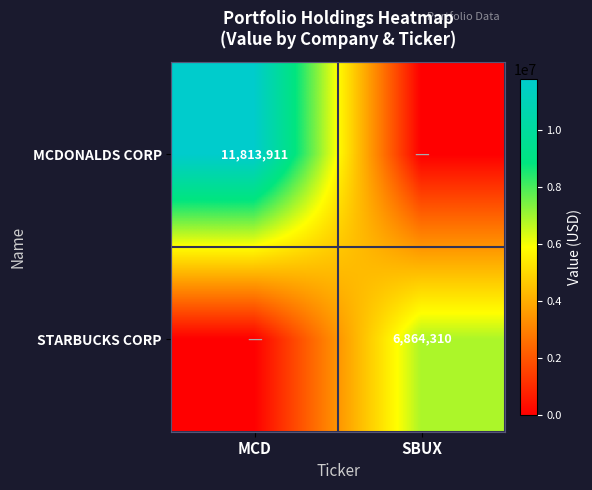

How many categories are shown in the chart?

2